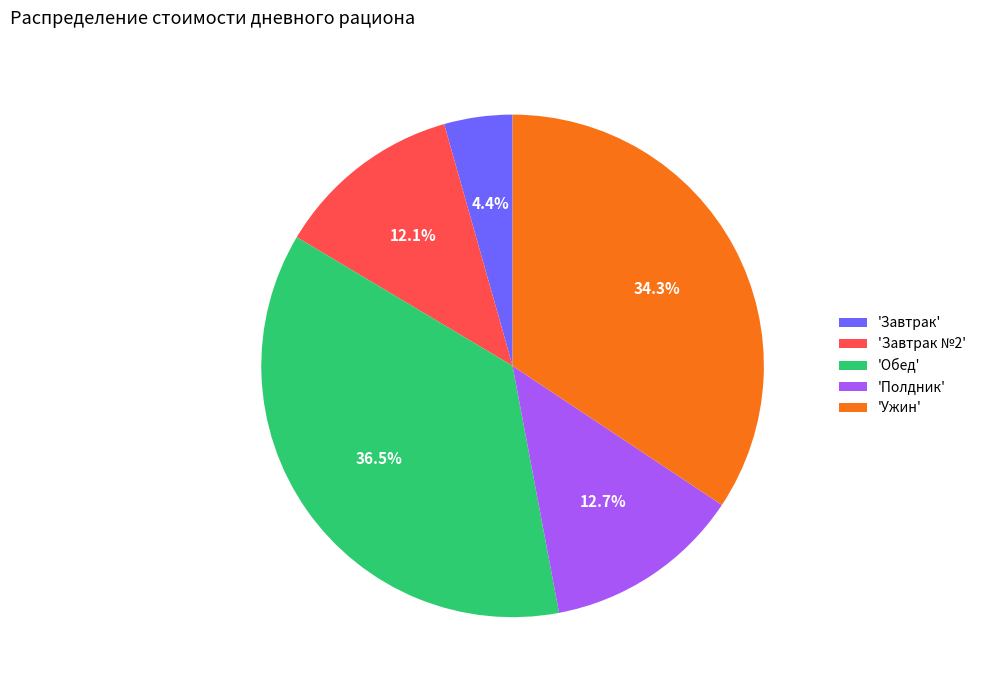

Is there a majority slice in this chart?

No